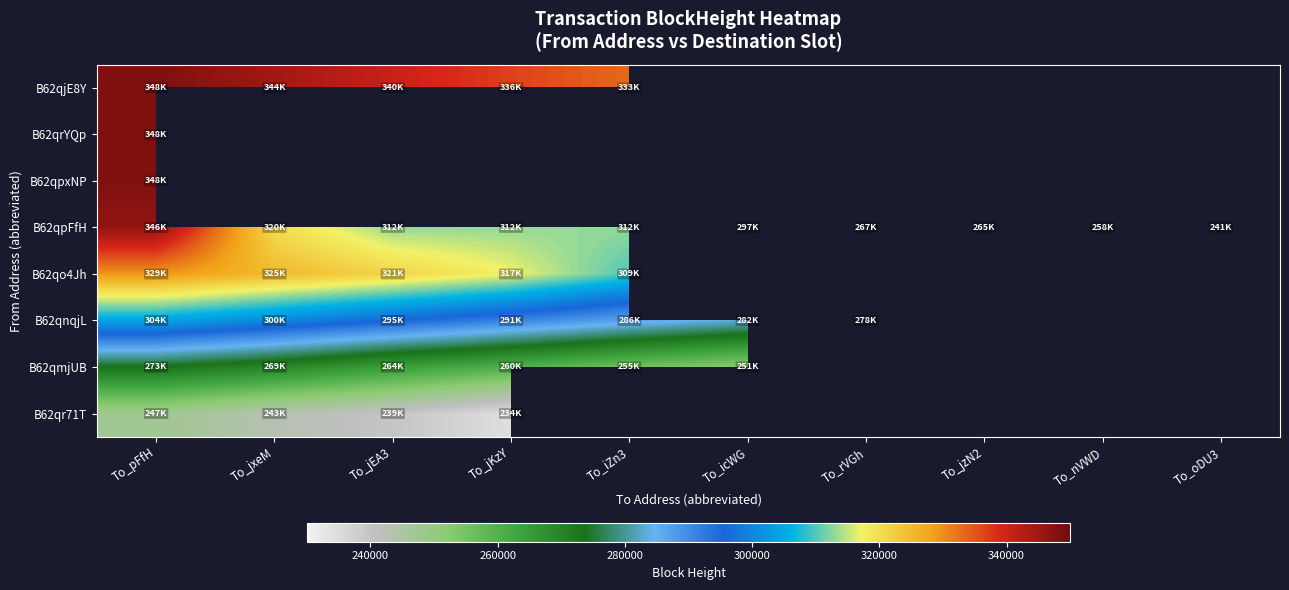

At To_jxeM, list the series in order from largest to smallest.

B62qjE8Y, B62qo4Jh, B62qpFfH, B62qnqjL, B62qmjUB, B62qr71T, B62qrYQp, B62qpxNP